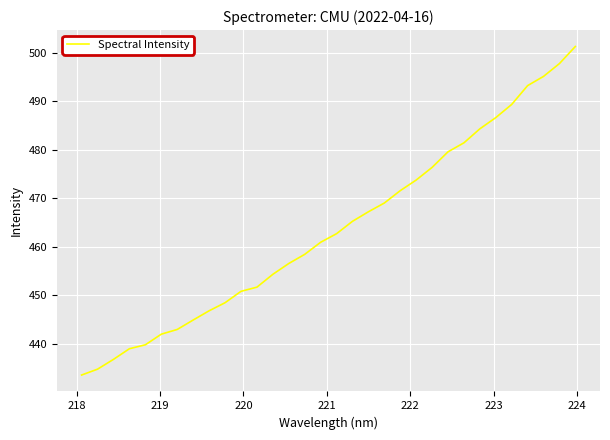

What is the difference between the maximum and minimum values?

67.7